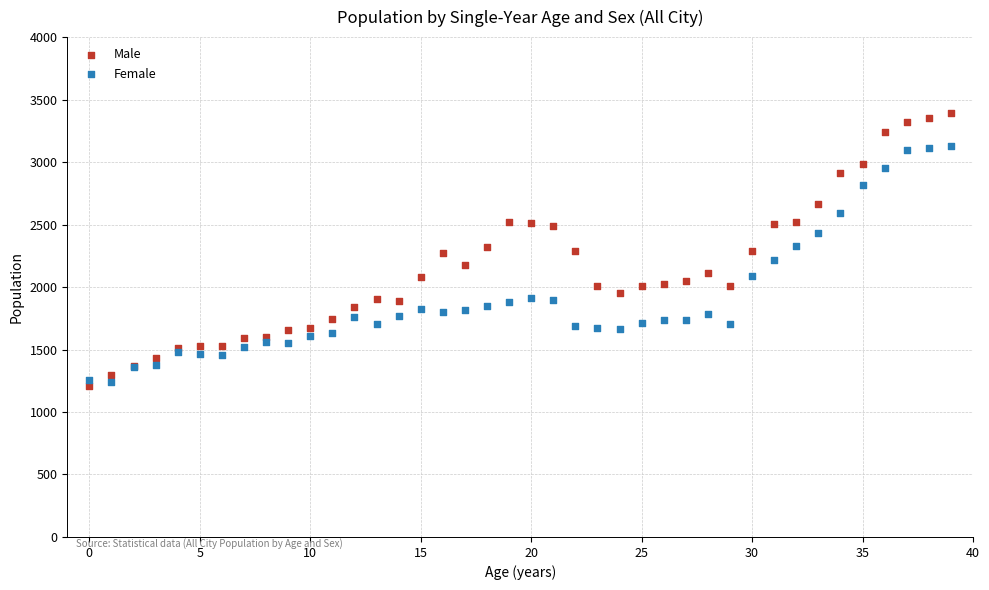

Which series has the widest spread of Y values?

Male